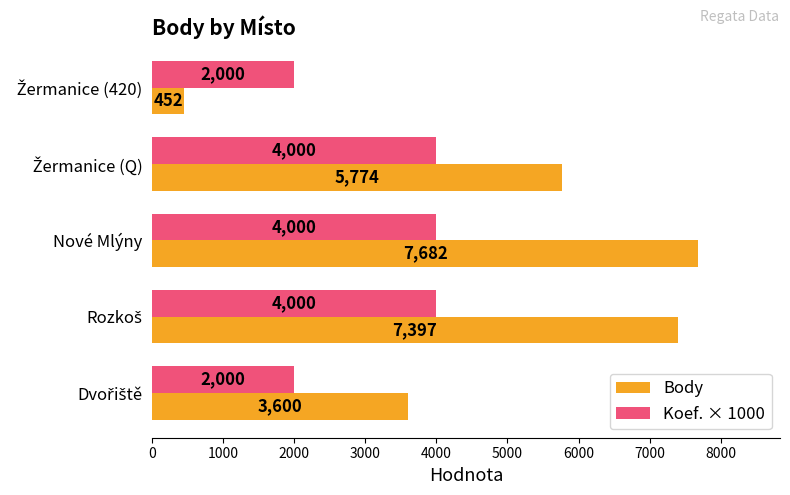

True or false: Body has a value of 7682 at Nové Mlýny.

True